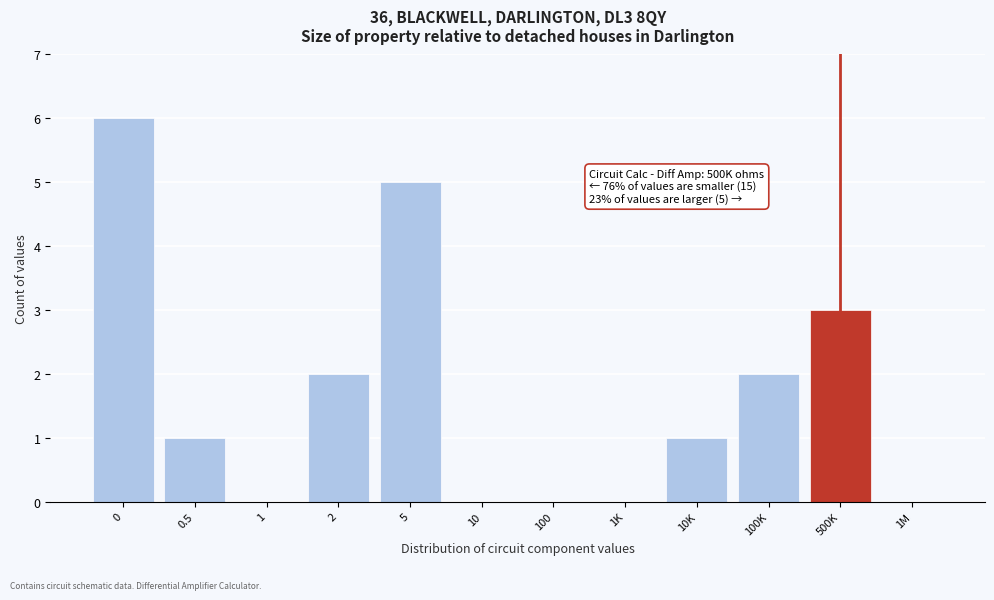

Reading left to right, transcribe all the data shown in this chart.

0=6	0.5=1	1=0	2=2	5=5	10=0	100=0	1K=0	10K=1	100K=2	500K=3	1M=0